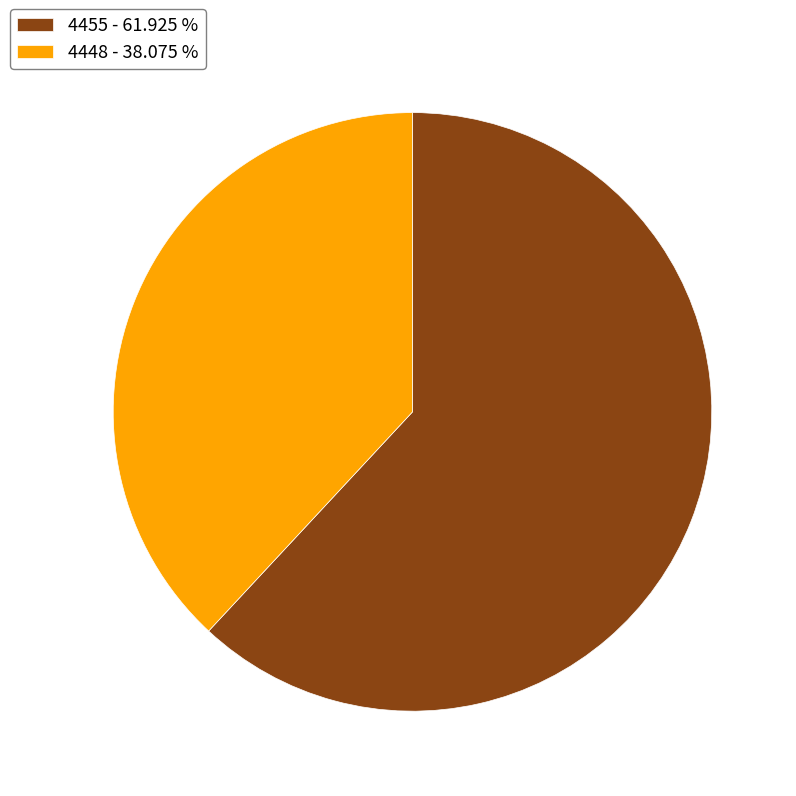

Approximately how many times larger is the value at 4455 compared to 4448?

1.6